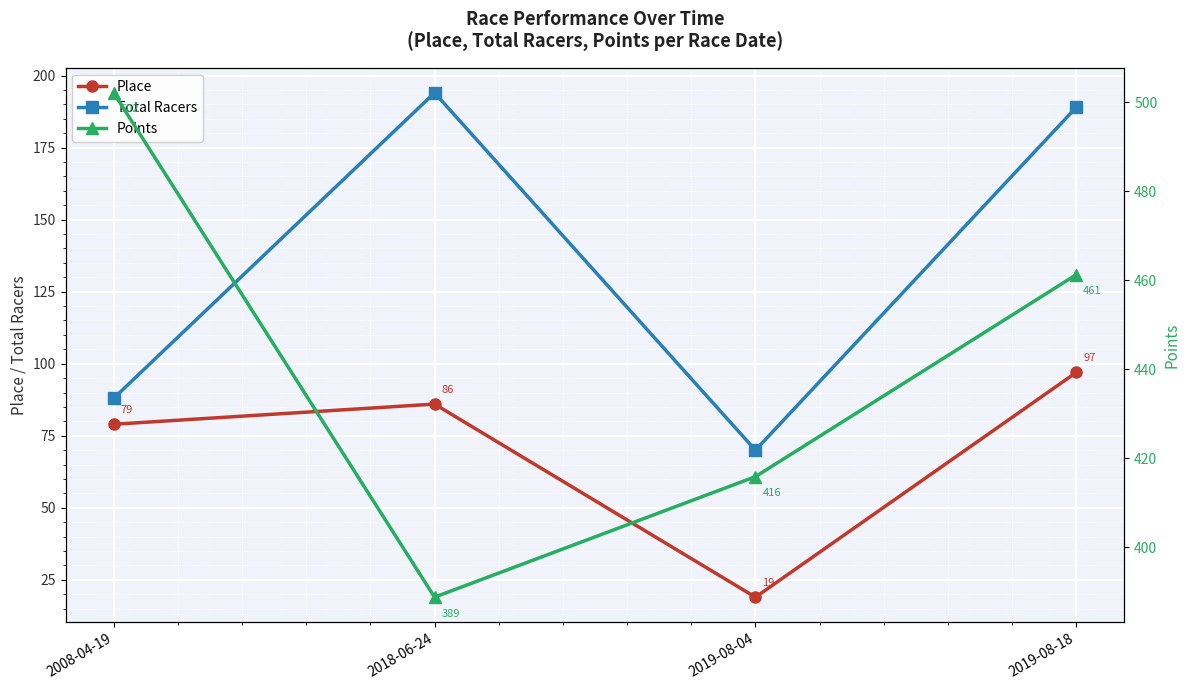

At how many categories does at least one series exceed 158?

4